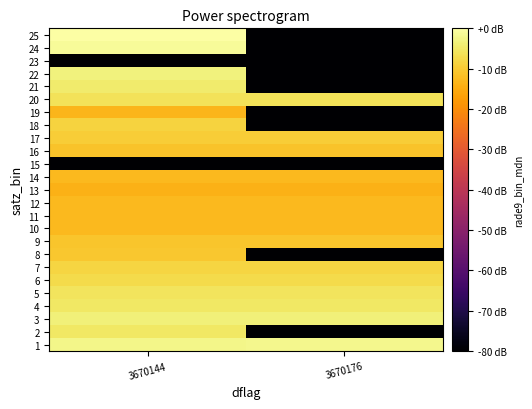

Reading left to right, what are all the values shown in this chart?

1: 3670144=-2.2	3670176=-2.2
2: 3670144=-5.0	3670176=-80.0
3: 3670144=-3.4	3670176=-3.4
4: 3670144=-5.0	3670176=-5.0
5: 3670144=-5.8	3670176=-5.8
6: 3670144=-7.3	3670176=-7.3
7: 3670144=-8.2	3670176=-8.2
8: 3670144=-10.5	3670176=-80.0
9: 3670144=-10.7	3670176=-10.7
10: 3670144=-12.6	3670176=-12.6
11: 3670144=-12.7	3670176=-12.7
12: 3670144=-12.6	3670176=-12.6
13: 3670144=-13.9	3670176=-13.9
14: 3670144=-12.5	3670176=-12.5
15: 3670144=-80.0	3670176=-80.0
16: 3670144=-11.1	3670176=-11.1
17: 3670144=-9.6	3670176=-9.6
18: 3670144=-8.6	3670176=-80.0
19: 3670144=-13.4	3670176=-80.0
20: 3670144=-6.2	3670176=-6.2
21: 3670144=-4.4	3670176=-80.0
22: 3670144=-3.4	3670176=-80.0
23: 3670144=-80.0	3670176=-80.0
24: 3670144=-1.1	3670176=-80.0
25: 3670144=0.0	3670176=-80.0